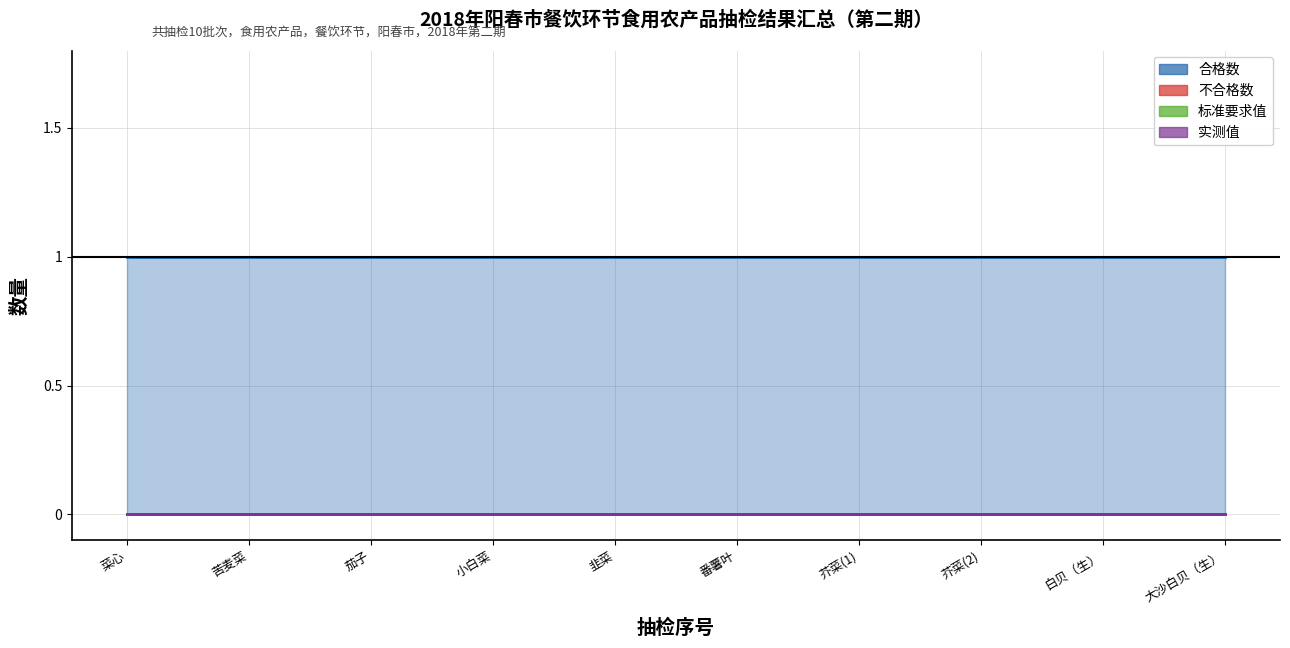

Reading left to right, transcribe all the data shown in this chart.

合格数: 1	1	1	1	1	1	1	1	1	1
不合格数: 0	0	0	0	0	0	0	0	0	0
标准要求值: 0	0	0	0	0	0	0	0	0	0
实测值: 0	0	0	0	0	0	0	0	0	0